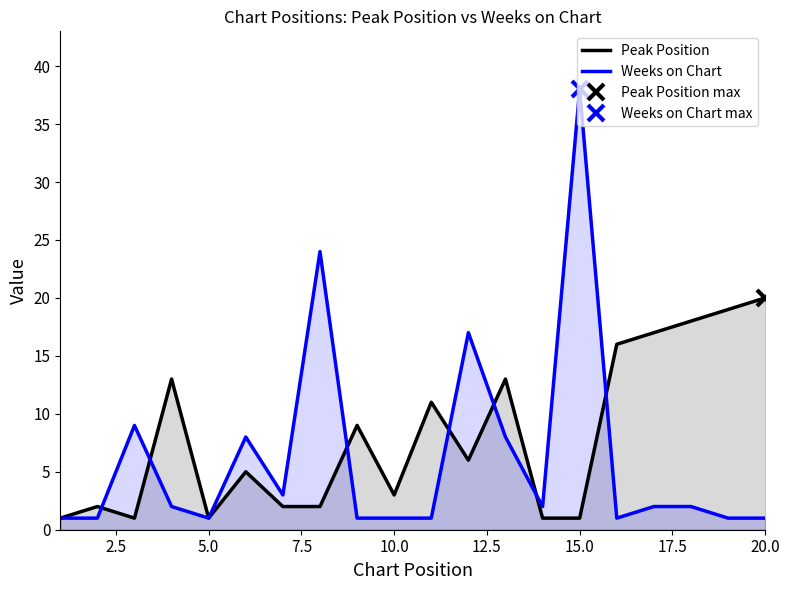

What is the maximum value for Weeks on Chart?

38